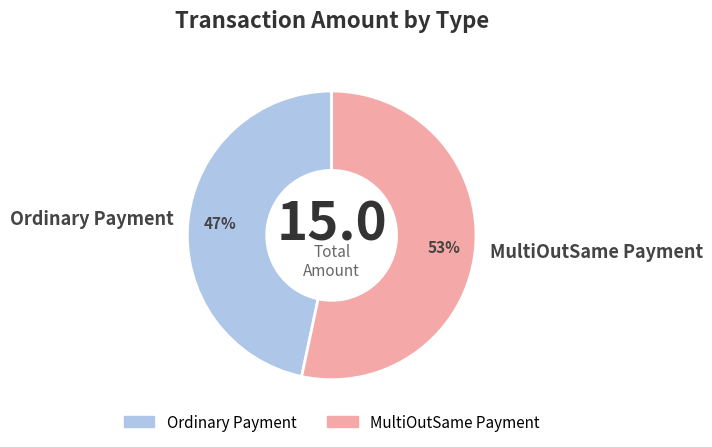

Combined, do Ordinary Payment and MultiOutSame Payment account for over 50%?

Yes